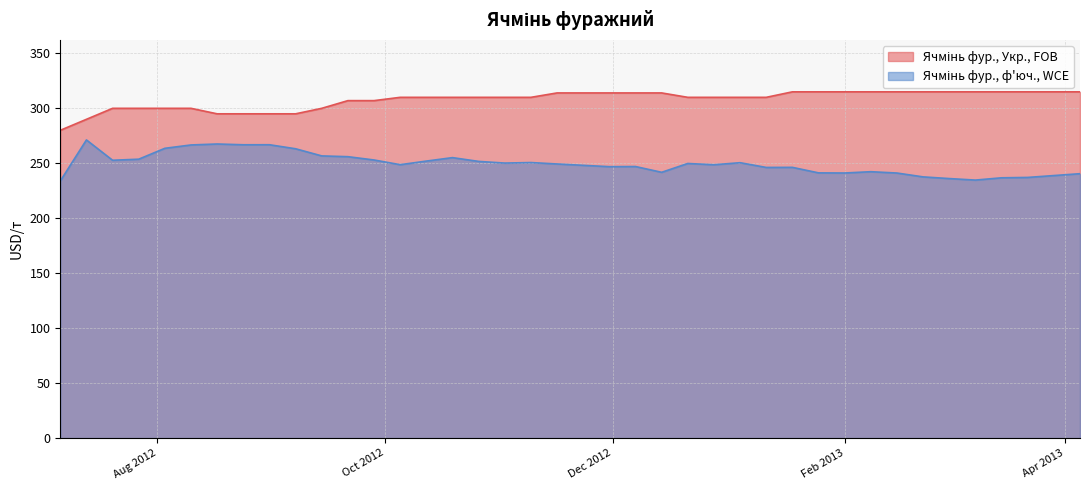

Rank the series by their average value, from lowest to highest.

Ячмінь фур., ф'юч., WCE, Ячмінь фур., Укр., FOB